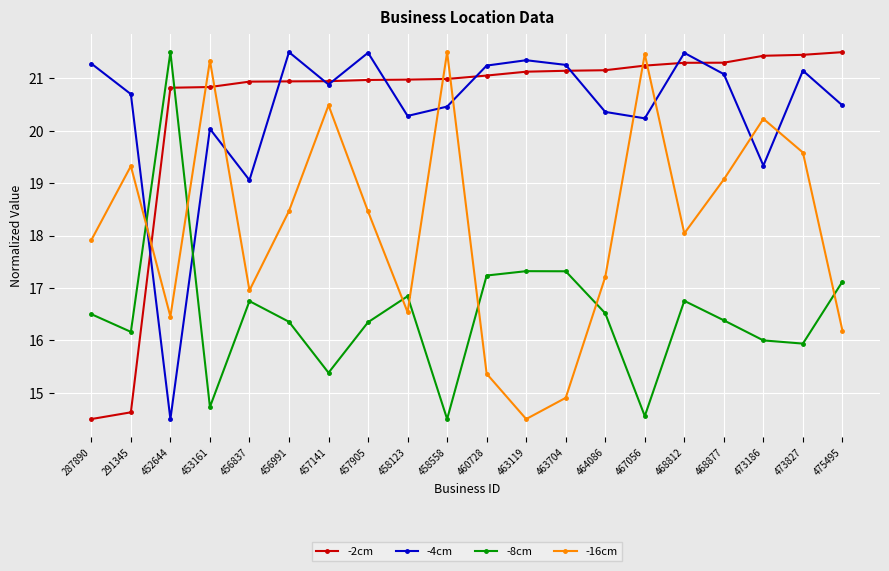

True or false: -8cm has more than 1 points higher than both neighbors.

True